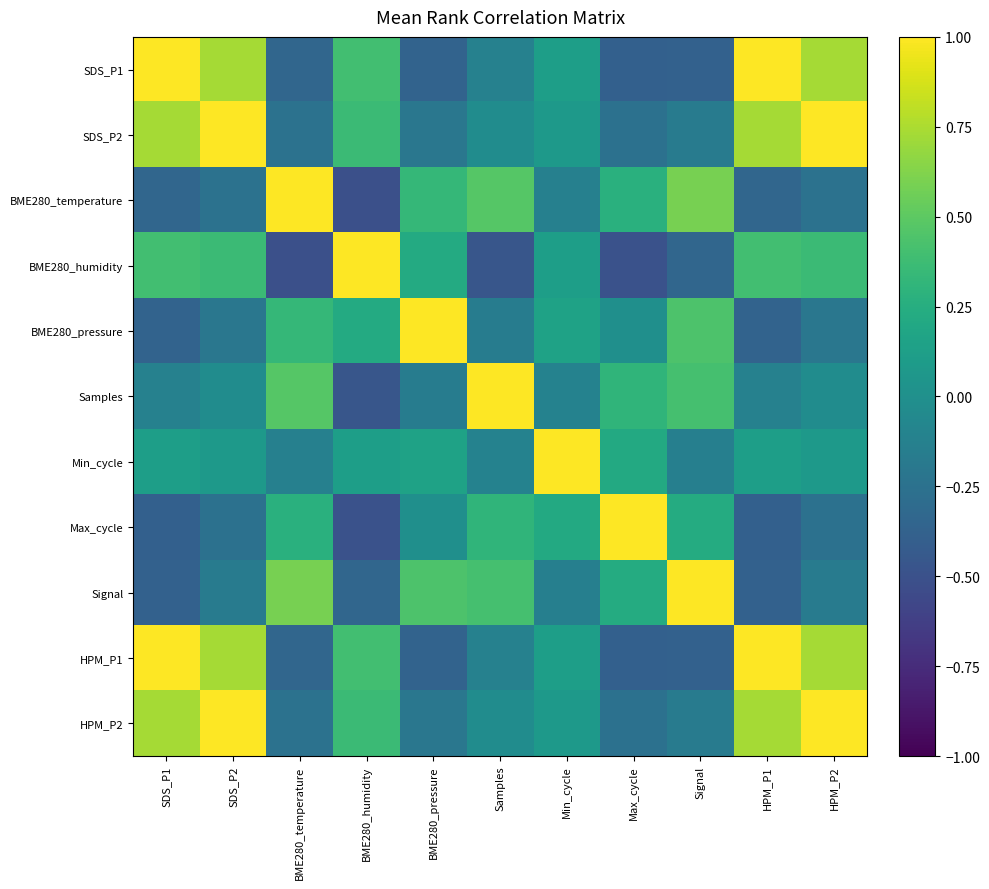

Reading right to left, what are all the values shown in this chart?

SDS_P1: HPM_P2=0.7	HPM_P1=1.0	Signal=-0.4	Max_cycle=-0.4	Min_cycle=0.1	Samples=-0.1	BME280_pressure=-0.4	BME280_humidity=0.4	BME280_temperature=-0.3	SDS_P2=0.7	SDS_P1=1.0
SDS_P2: HPM_P2=1.0	HPM_P1=0.7	Signal=-0.2	Max_cycle=-0.3	Min_cycle=0.1	Samples=-0.0	BME280_pressure=-0.2	BME280_humidity=0.4	BME280_temperature=-0.2	SDS_P2=1.0	SDS_P1=0.7
BME280_temperature: HPM_P2=-0.2	HPM_P1=-0.3	Signal=0.6	Max_cycle=0.3	Min_cycle=-0.1	Samples=0.5	BME280_pressure=0.3	BME280_humidity=-0.5	BME280_temperature=1.0	SDS_P2=-0.2	SDS_P1=-0.3
BME280_humidity: HPM_P2=0.4	HPM_P1=0.4	Signal=-0.3	Max_cycle=-0.5	Min_cycle=0.1	Samples=-0.5	BME280_pressure=0.2	BME280_humidity=1.0	BME280_temperature=-0.5	SDS_P2=0.4	SDS_P1=0.4
BME280_pressure: HPM_P2=-0.2	HPM_P1=-0.4	Signal=0.4	Max_cycle=-0.0	Min_cycle=0.2	Samples=-0.2	BME280_pressure=1.0	BME280_humidity=0.2	BME280_temperature=0.3	SDS_P2=-0.2	SDS_P1=-0.4
Samples: HPM_P2=-0.0	HPM_P1=-0.1	Signal=0.4	Max_cycle=0.3	Min_cycle=-0.1	Samples=1.0	BME280_pressure=-0.2	BME280_humidity=-0.5	BME280_temperature=0.5	SDS_P2=-0.0	SDS_P1=-0.1
Min_cycle: HPM_P2=0.1	HPM_P1=0.1	Signal=-0.1	Max_cycle=0.2	Min_cycle=1.0	Samples=-0.1	BME280_pressure=0.2	BME280_humidity=0.1	BME280_temperature=-0.1	SDS_P2=0.1	SDS_P1=0.1
Max_cycle: HPM_P2=-0.3	HPM_P1=-0.4	Signal=0.2	Max_cycle=1.0	Min_cycle=0.2	Samples=0.3	BME280_pressure=-0.0	BME280_humidity=-0.5	BME280_temperature=0.3	SDS_P2=-0.3	SDS_P1=-0.4
Signal: HPM_P2=-0.2	HPM_P1=-0.4	Signal=1.0	Max_cycle=0.2	Min_cycle=-0.1	Samples=0.4	BME280_pressure=0.4	BME280_humidity=-0.3	BME280_temperature=0.6	SDS_P2=-0.2	SDS_P1=-0.4
HPM_P1: HPM_P2=0.7	HPM_P1=1.0	Signal=-0.4	Max_cycle=-0.4	Min_cycle=0.1	Samples=-0.1	BME280_pressure=-0.4	BME280_humidity=0.4	BME280_temperature=-0.3	SDS_P2=0.7	SDS_P1=1.0
HPM_P2: HPM_P2=1.0	HPM_P1=0.7	Signal=-0.2	Max_cycle=-0.3	Min_cycle=0.1	Samples=-0.0	BME280_pressure=-0.2	BME280_humidity=0.4	BME280_temperature=-0.2	SDS_P2=1.0	SDS_P1=0.7